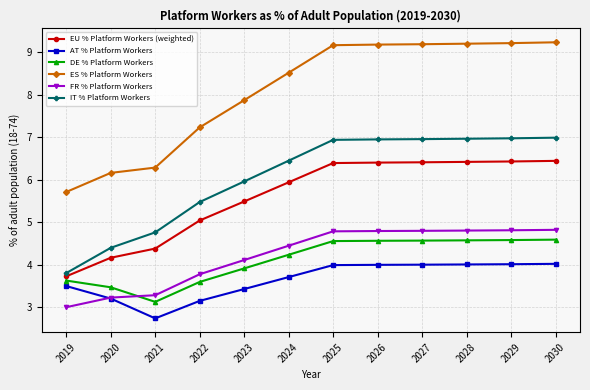

What is the sum of the EU % Platform Workers (weighted) values at 2023 and 2030?

11.9